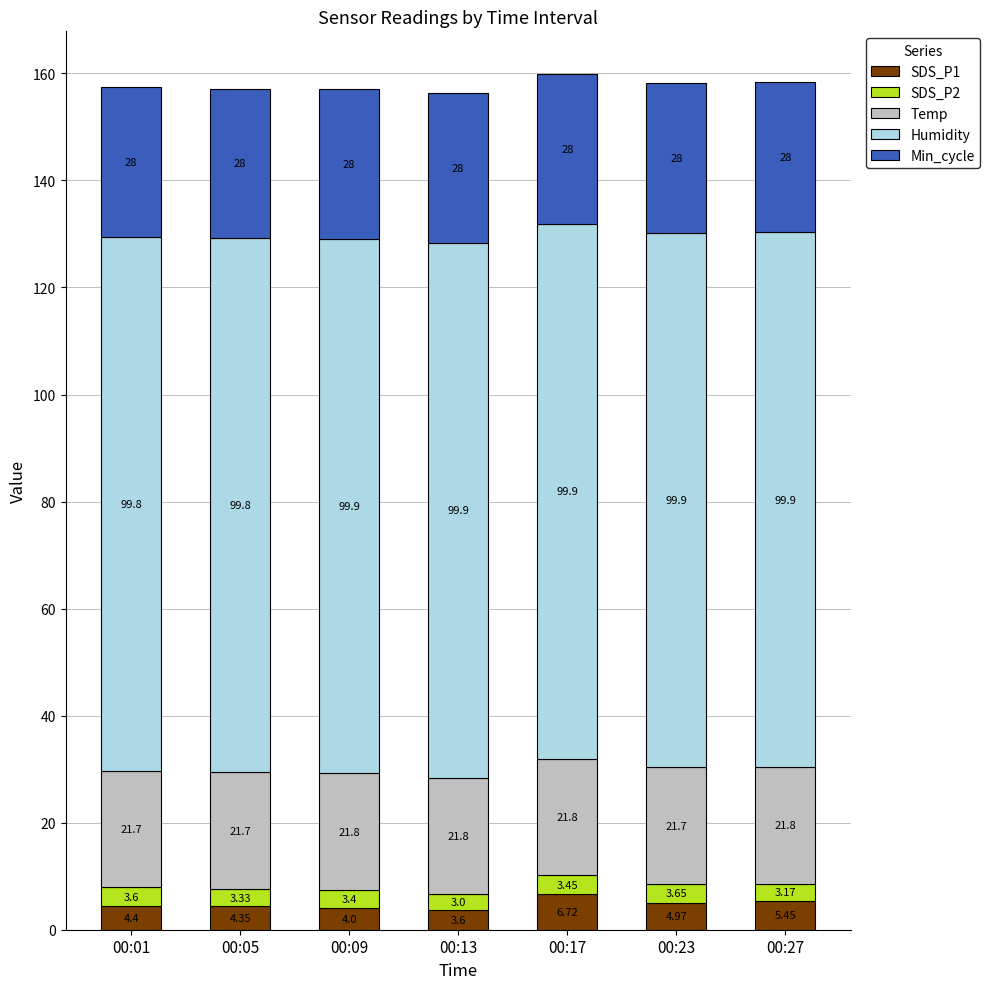

At which category is the sum across all series the highest?

00:17